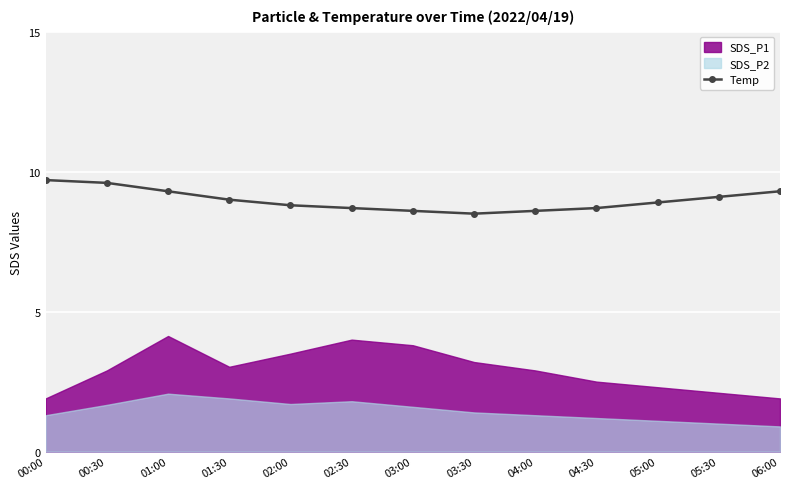

Where is the first local minimum?

03:30